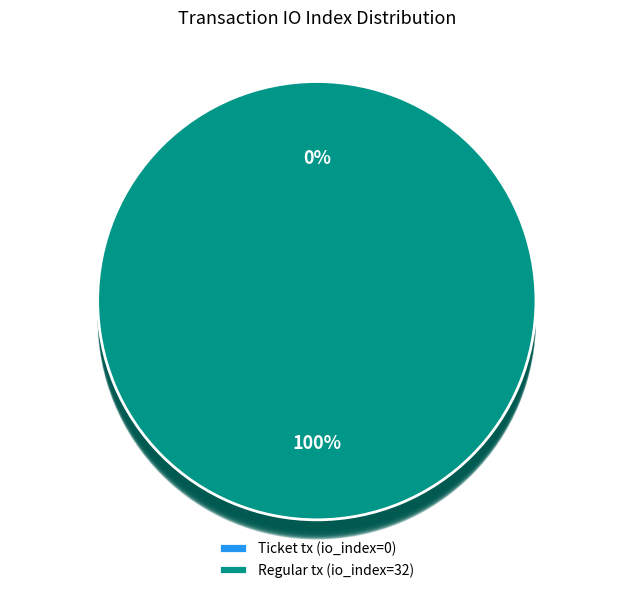

To the nearest percent, what is the combined percentage of Regular tx (io_index=32) and Ticket tx (io_index=0)?

100%